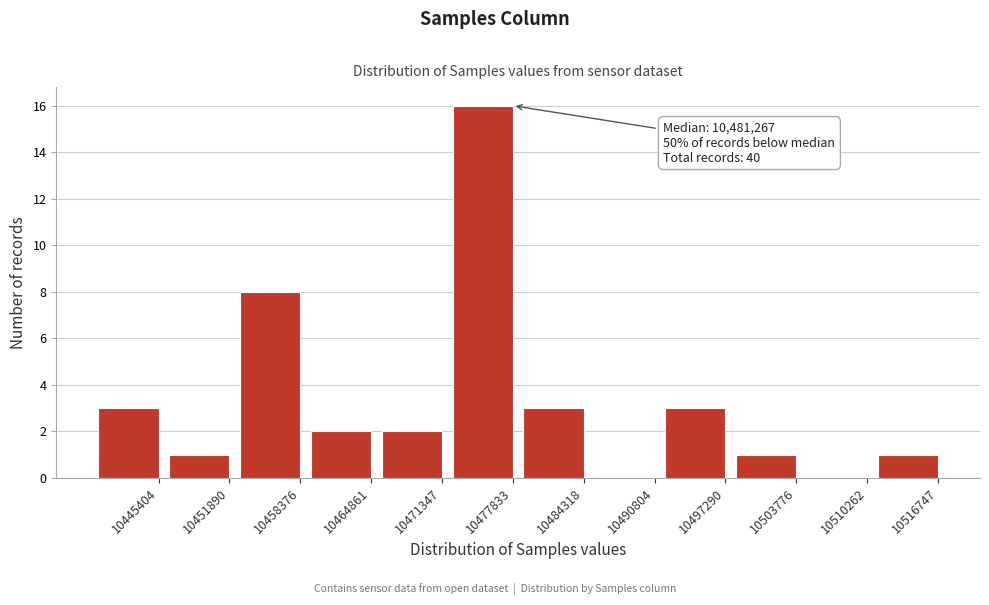

Reading left to right, transcribe all the data shown in this chart.

10445404=3	10451890=1	10458376=8	10464861=2	10471347=2	10477833=16	10484318=3	10490804=0	10497290=3	10503776=1	10510262=0	10516747=1